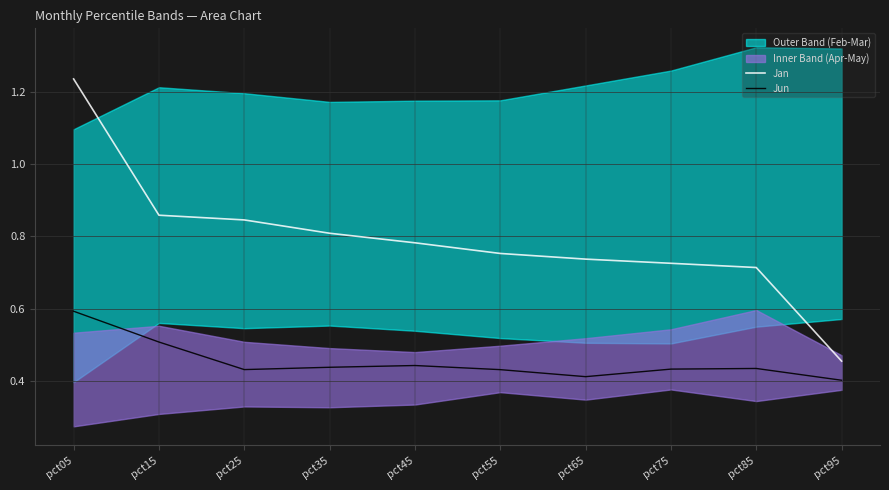

The value of Jan at pct25 is 0.8. True or false?

True